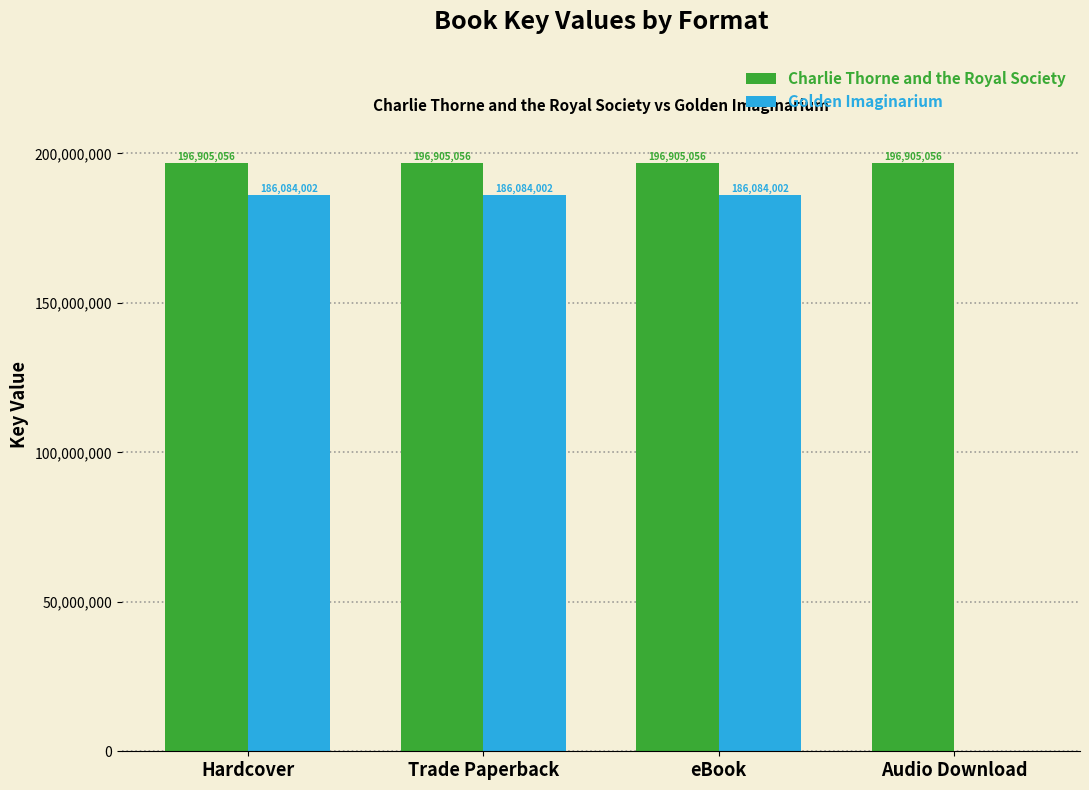

What value does the Charlie Thorne and the Royal Society series have at Trade Paperback?

196905056